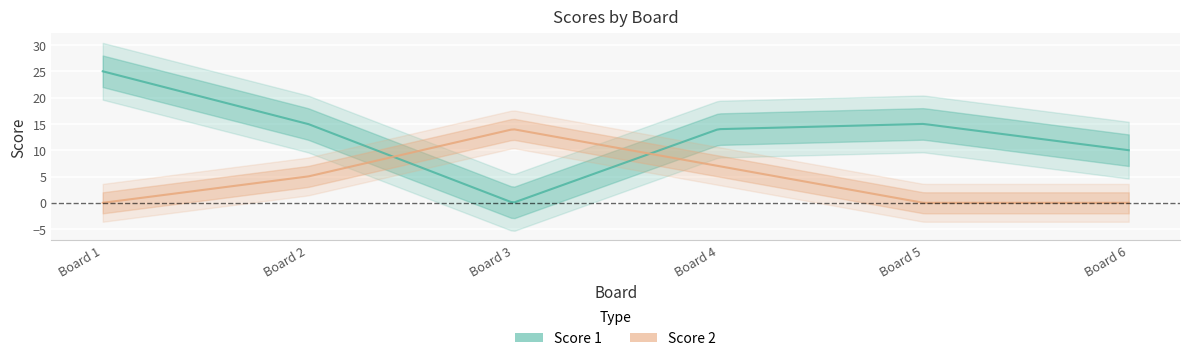

True or false: Score 1 has more than 2 points higher than both neighbors.

False